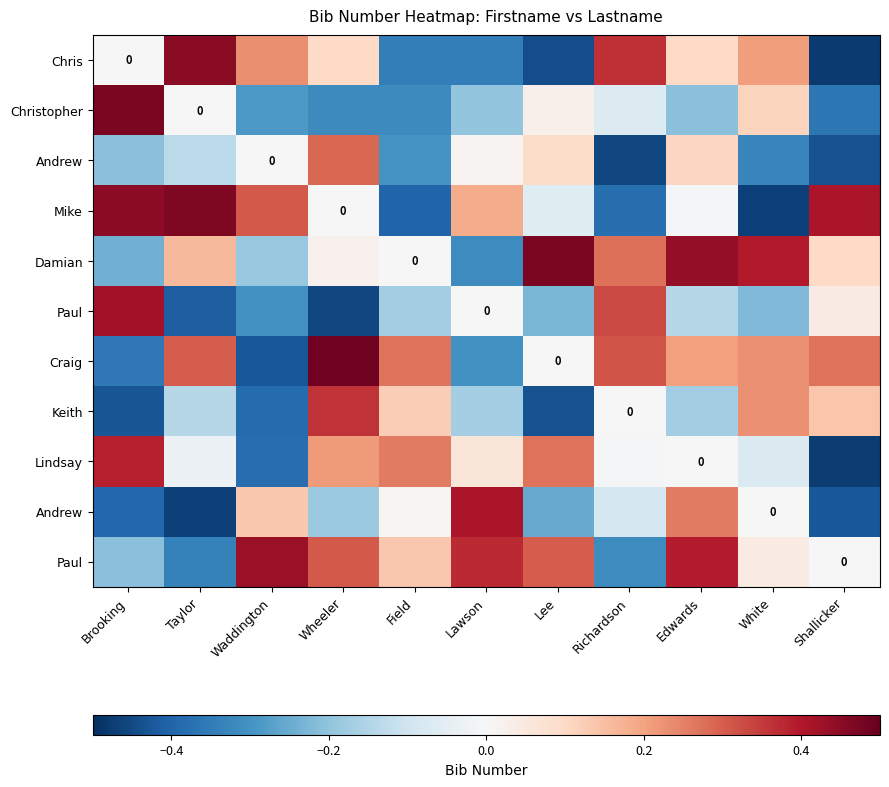

At which category is the sum across all series the highest?

Edwards